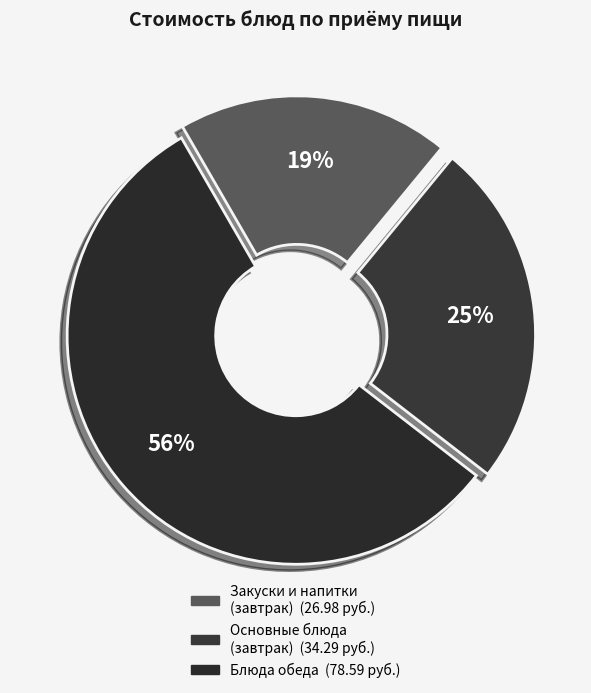

To the nearest percent, what is the average slice percentage?

33%